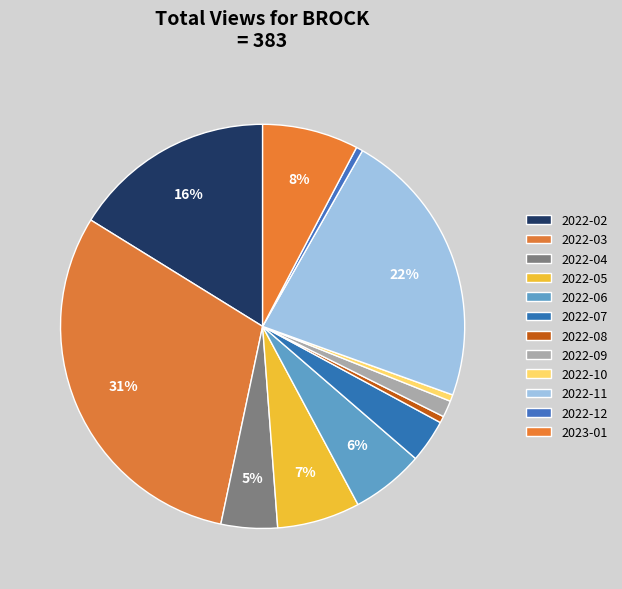

True or false: 2022-11 accounts for 15% of the total.

False